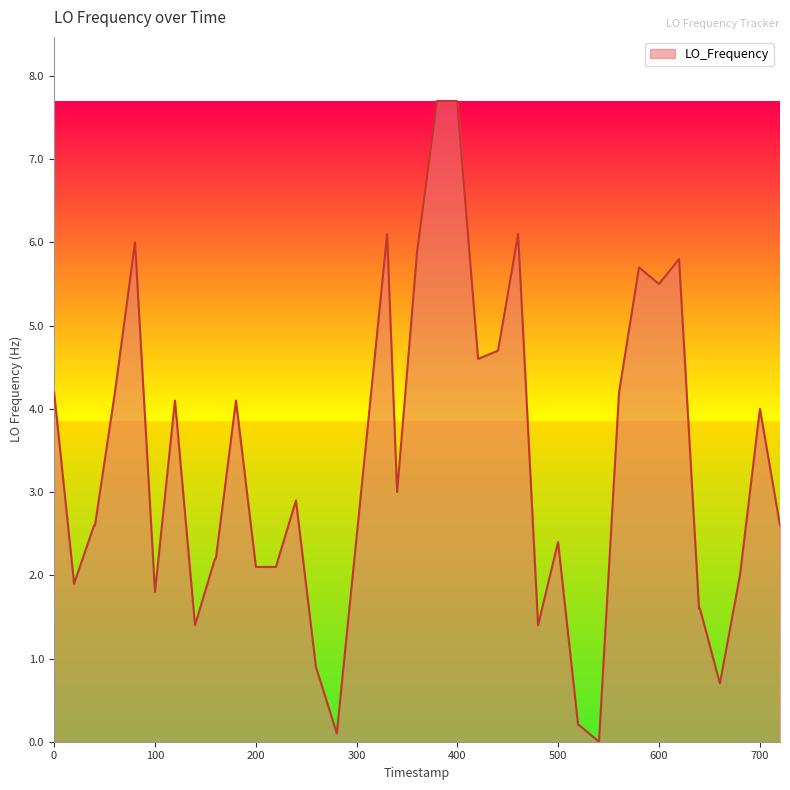

What is the difference between the maximum and minimum values?

7.7